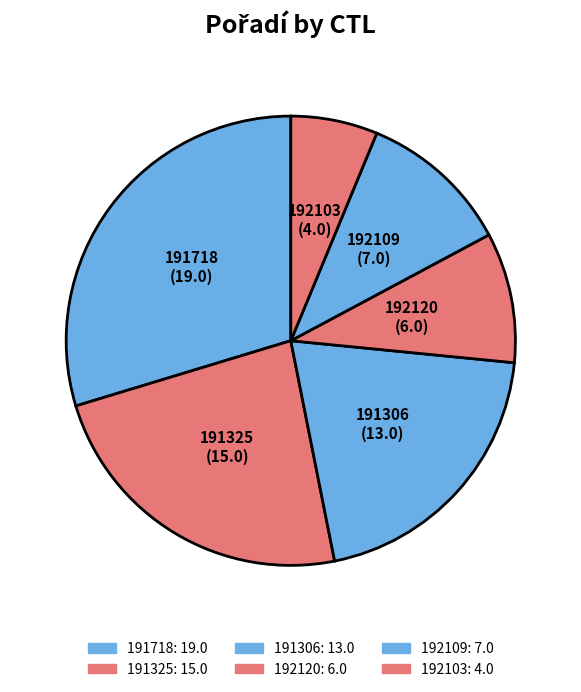

Is there any slice that represents more than half of the pie?

No